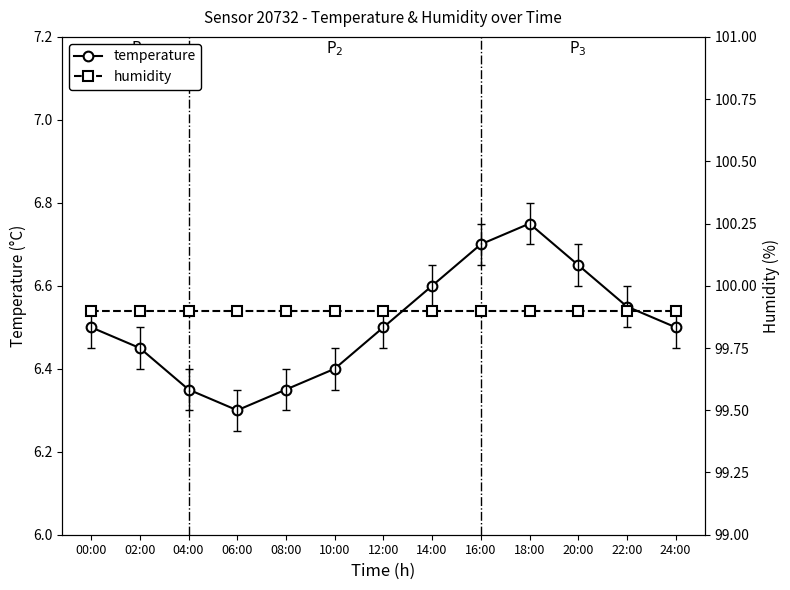

Which label corresponds to the smallest value in the chart?

06:00